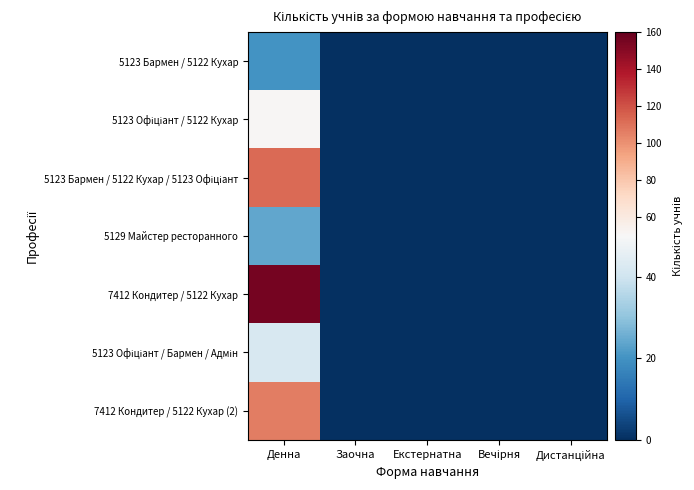

List the series in order of their peak value, lowest first.

5123 Бармен / 5122 Кухар, 5129 Майстер ресторанного, 5123 Офіціант / Бармен / Адмін, 5123 Офіціант / 5122 Кухар, 7412 Кондитер / 5122 Кухар (2), 5123 Бармен / 5122 Кухар / 5123 Офіціант, 7412 Кондитер / 5122 Кухар